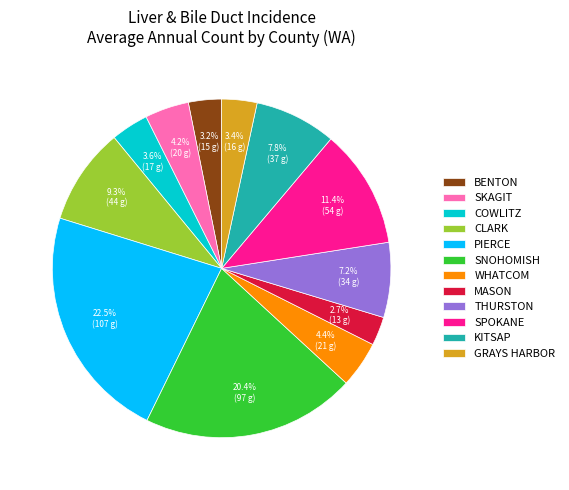

Between SKAGIT and COWLITZ, which is larger?

SKAGIT